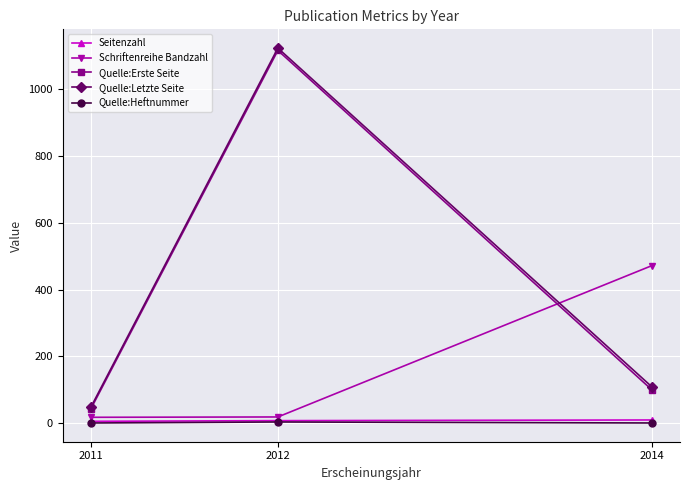

At which label is Quelle:Erste Seite closest to 579?

2014